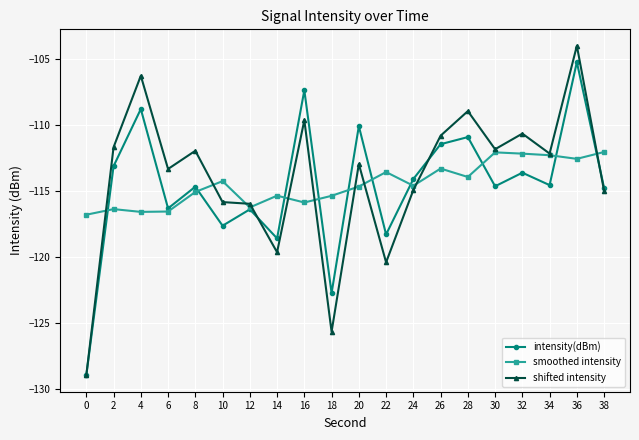

What is the sum of the smoothed intensity values at 0 and 20?

-231.4